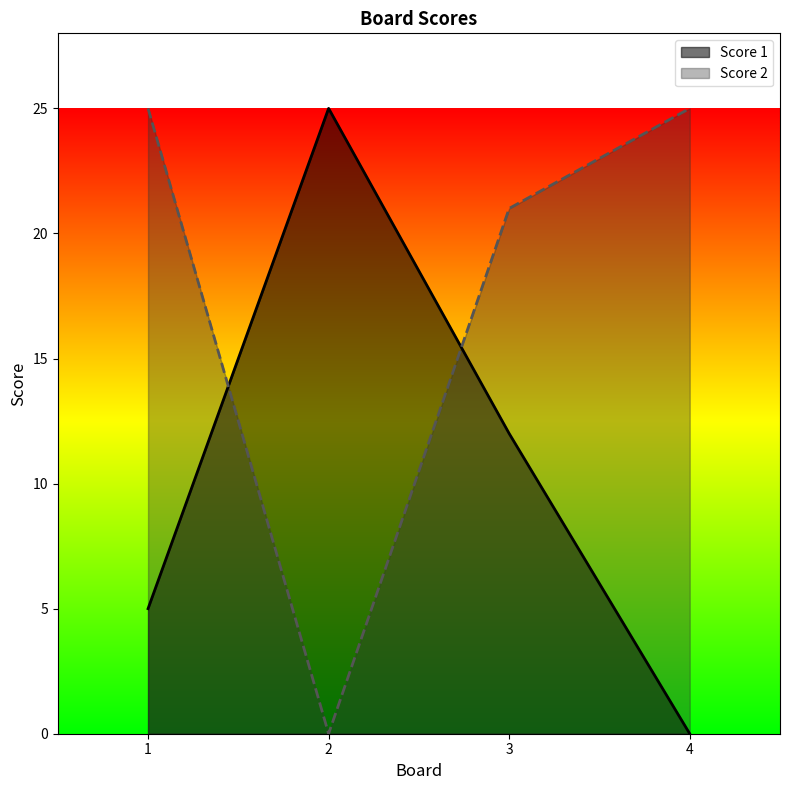

Rank the categories by Score 2 value from lowest to highest.

2, 3, 1, 4